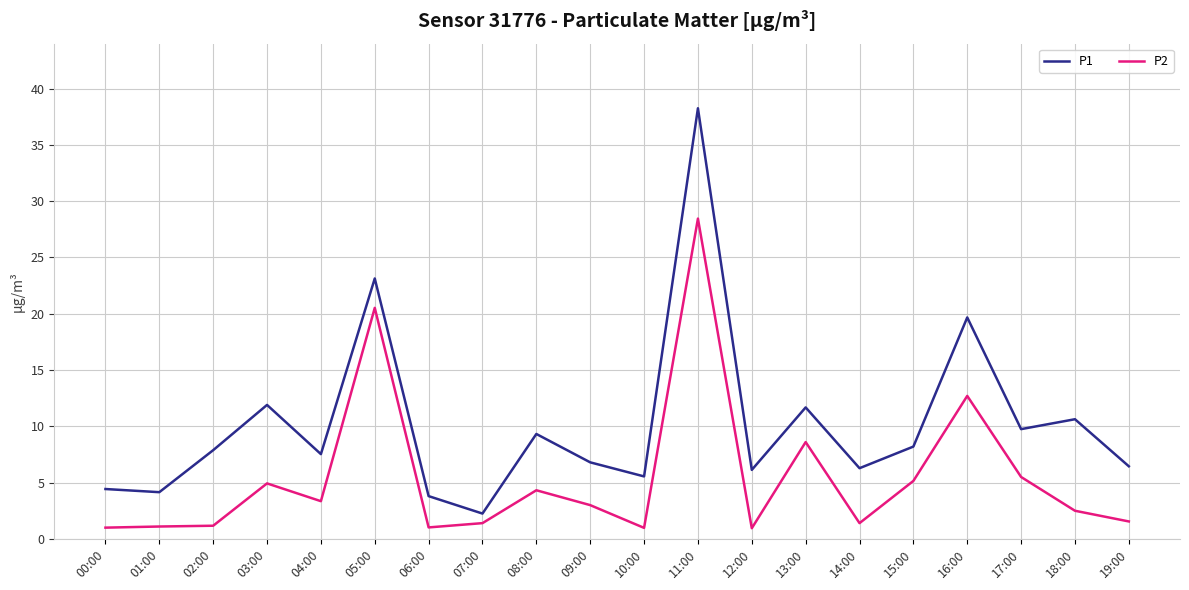

True or false: P1 has a value of 6.5 at 19:00.

True